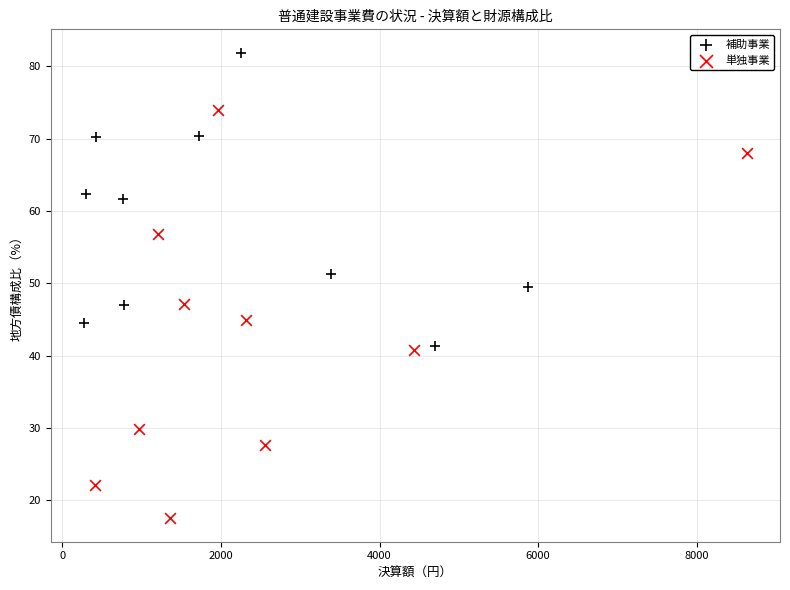

Which series has the widest spread of Y values?

単独事業